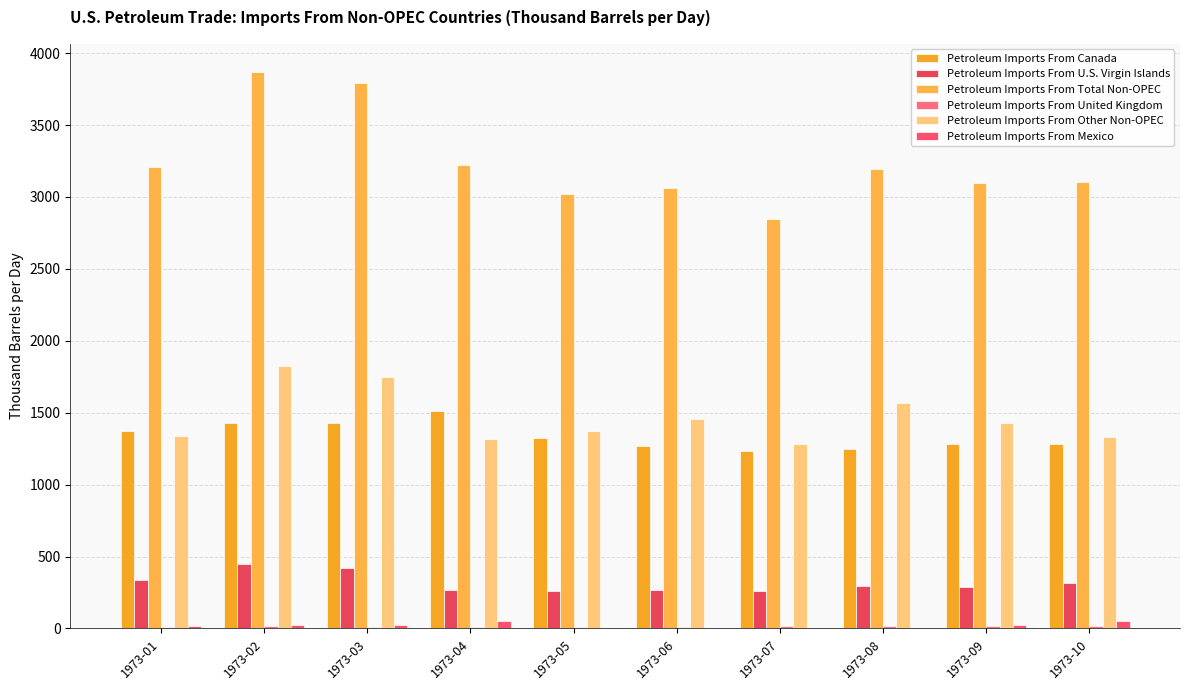

Between 1973-01 and 1973-06, which series saw the biggest shift?

Petroleum Imports From Total Non-OPEC